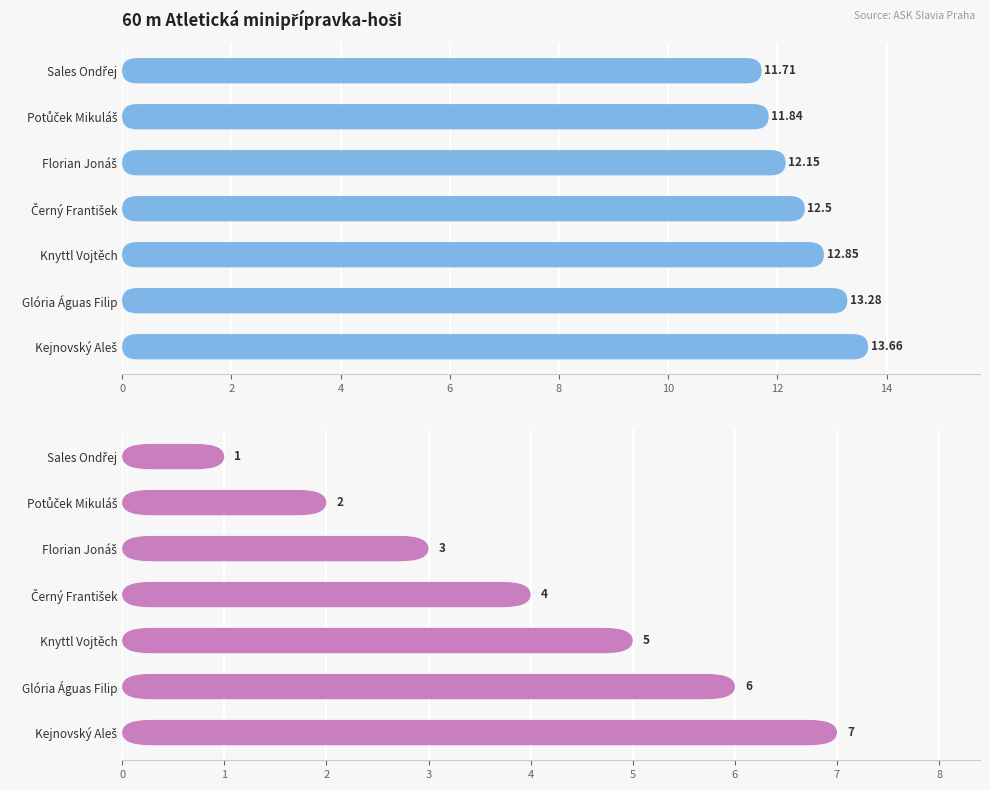

At how many categories does at least one series exceed 12?

5